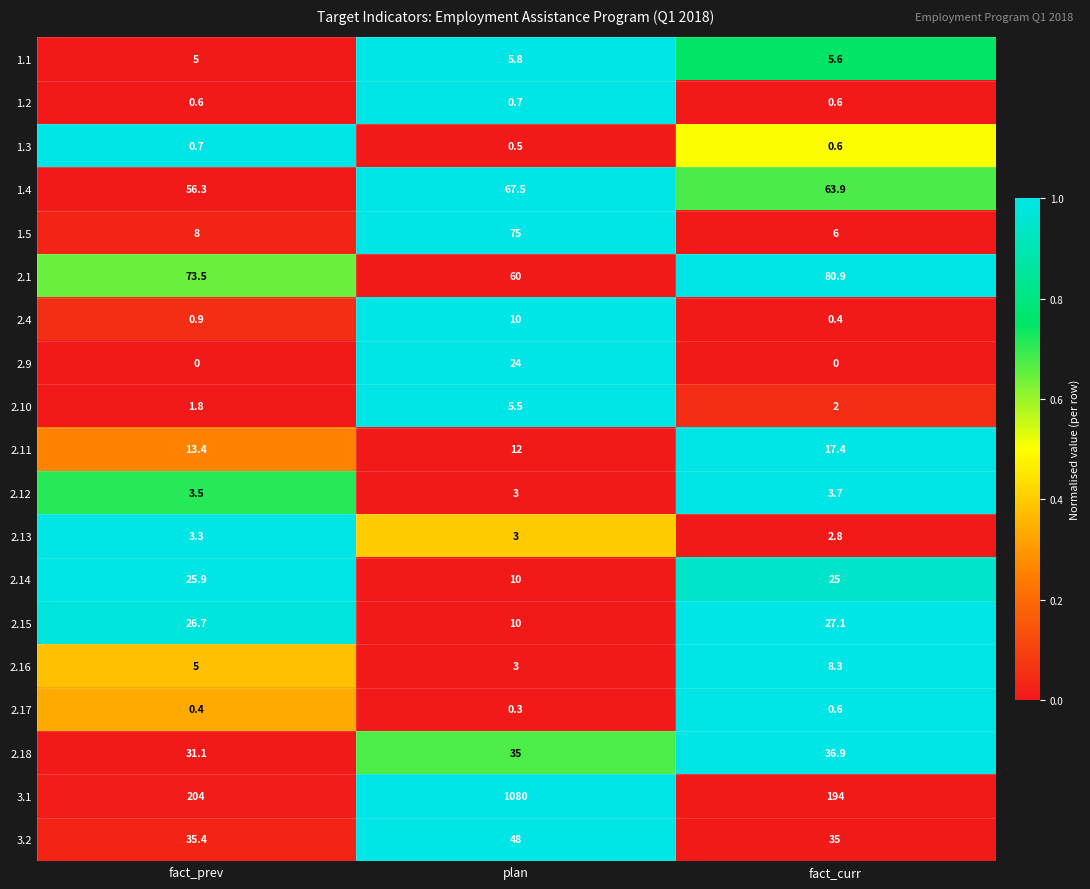

What is the average value of the 2.9 series?

8.0